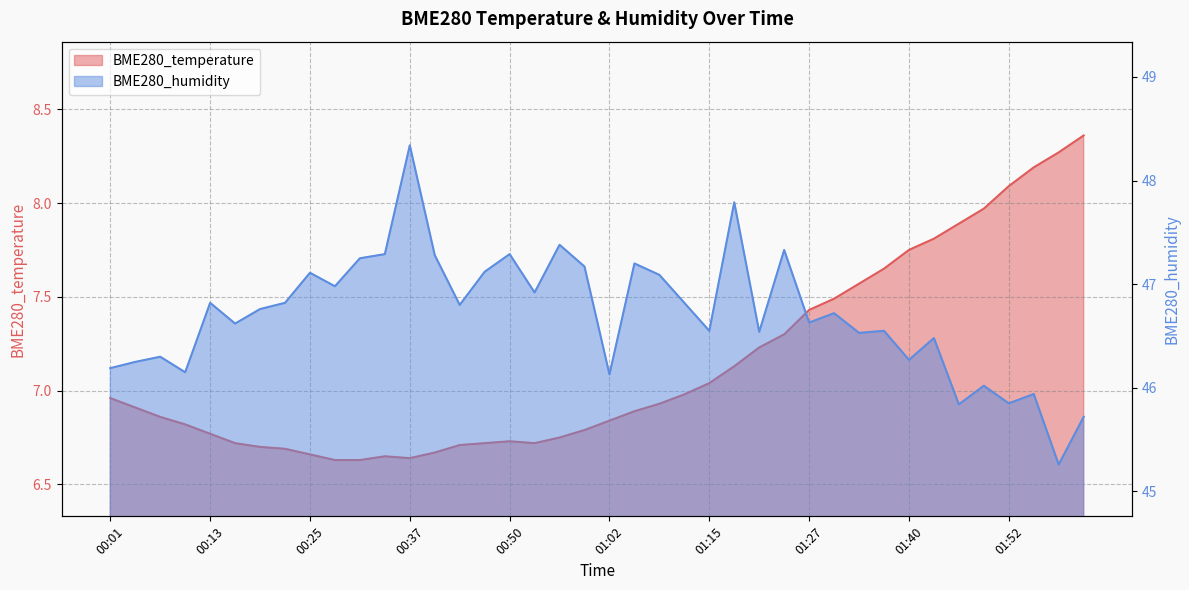

True or false: BME280_temperature and BME280_humidity intersect in this chart.

False